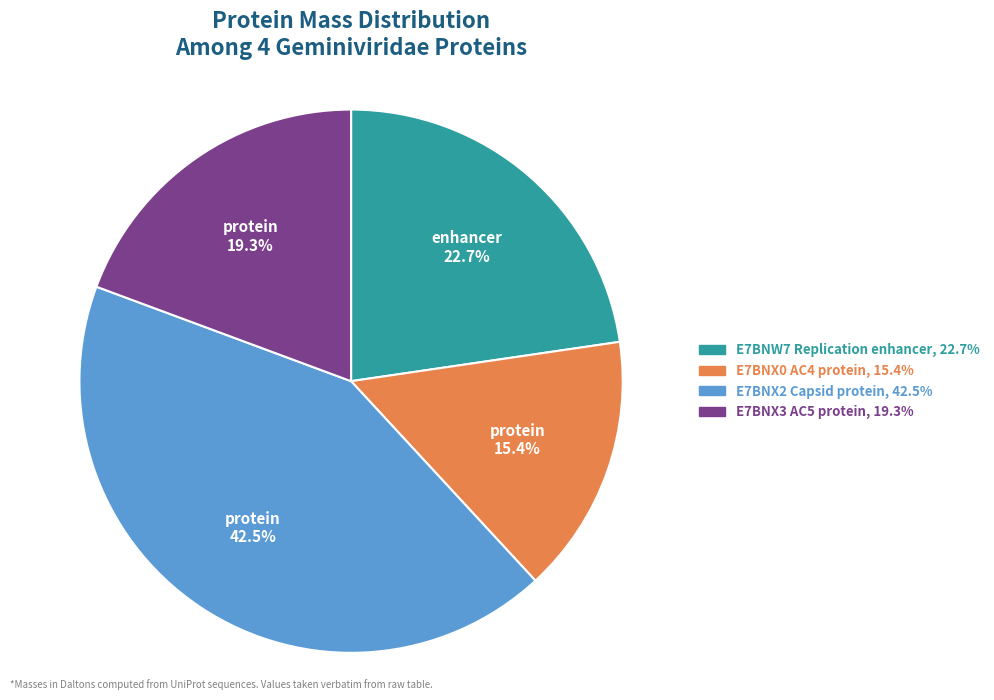

Between E7BNX3 AC5 protein and E7BNX0 AC4 protein, which is larger?

E7BNX3 AC5 protein